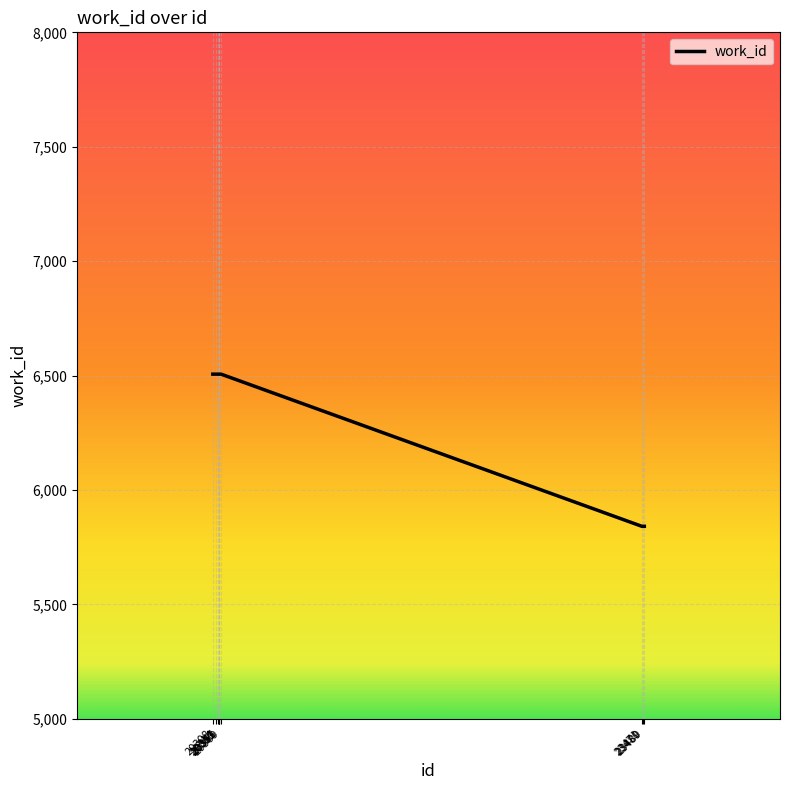

True or false: the data shows 3884 at 23471.

False